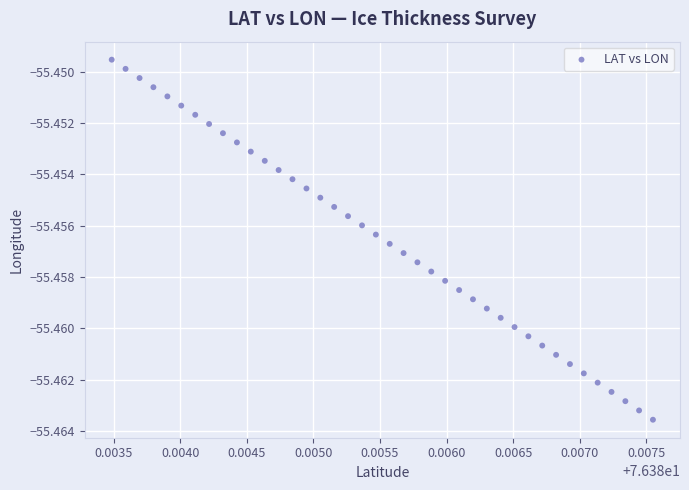

How many points are shown in the scatter plot?

40